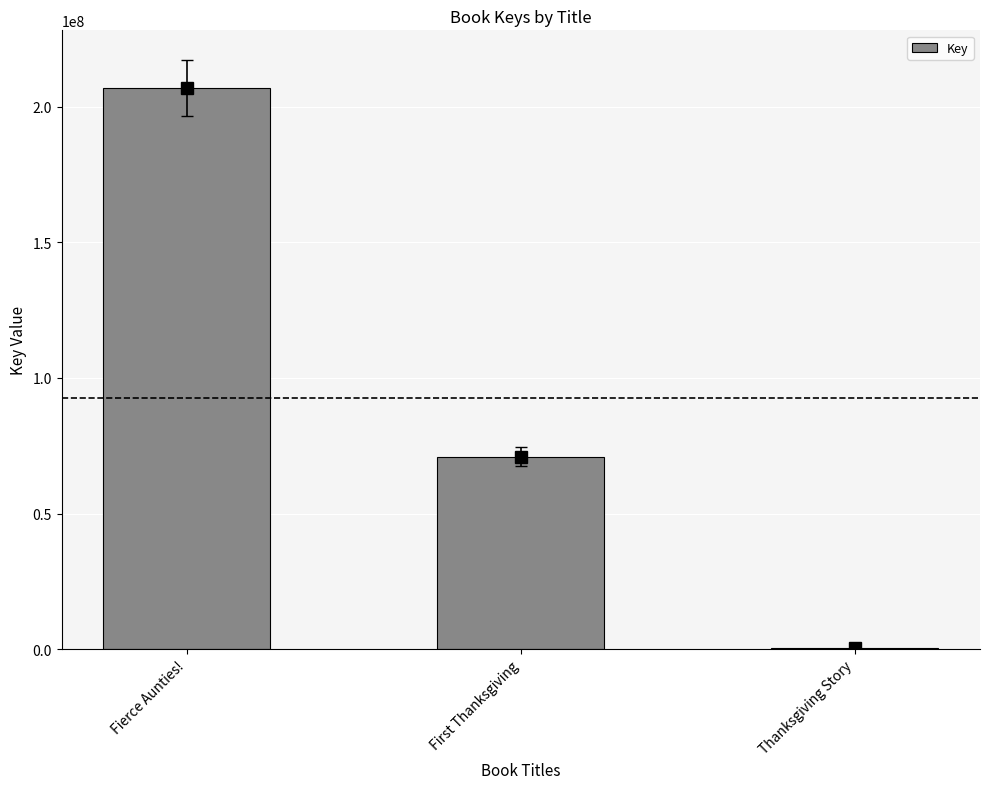

What is the sum of all values?

278147052